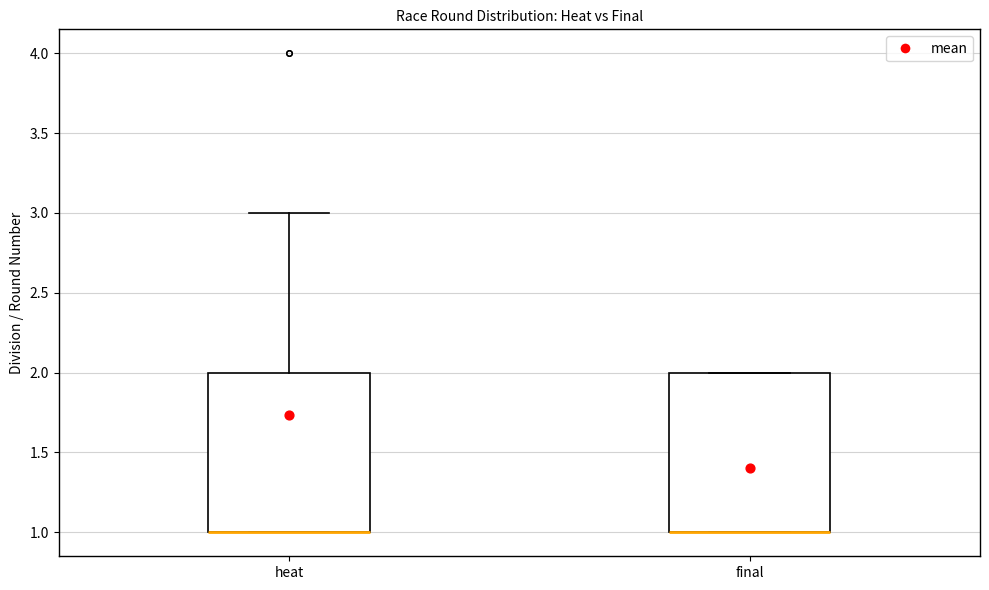

Reading left to right, read every box against the y-axis: the position of its median line, the range the box covers, and the ends of its whiskers. The values are not printed on the chart, so give them approximately, as read against the axis.

heat: median 1 (drawn on the box's lower edge), box 1 to 2, whiskers 1 to 3
final: median 1 (drawn on the box's lower edge), box 1 to 2, whiskers 1 to 2